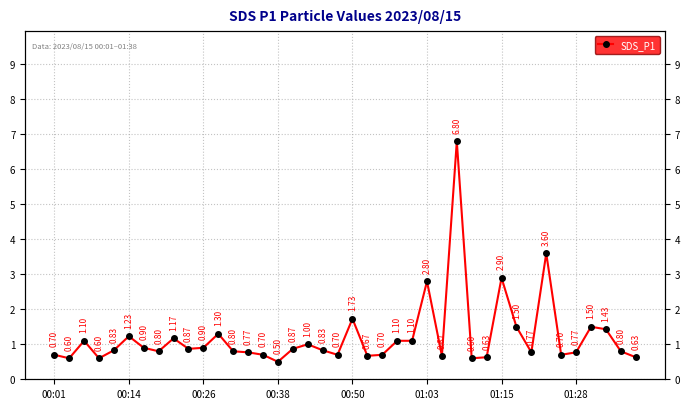

Reading left to right, extract all data points from this chart.

0.7	0.6	1.1	0.6	0.8	1.2	0.9	0.8	1.2	0.9	0.9	1.3	0.8	0.8	0.7	0.5	0.9	1.0	0.8	0.7	1.7	0.7	0.7	1.1	1.1	2.8	0.7	6.8	0.6	0.6	2.9	1.5	0.8	3.6	0.7	0.8	1.5	1.4	0.8	0.6